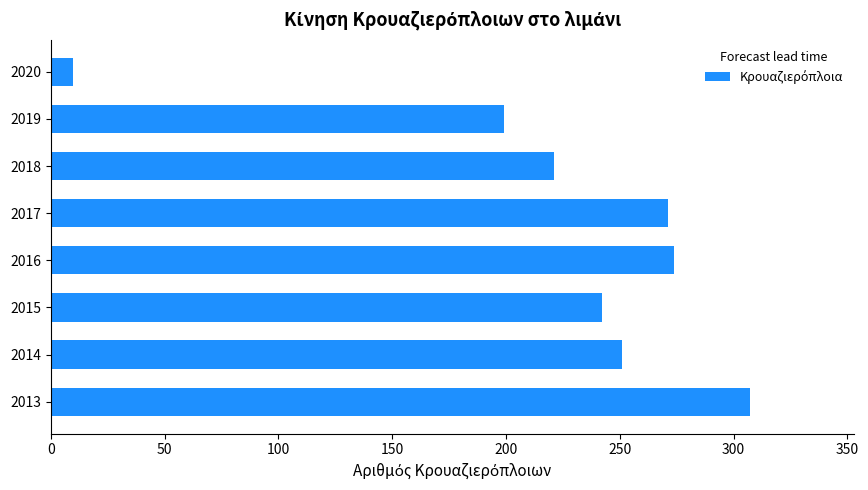

At which label is the value closest to 158?

2019